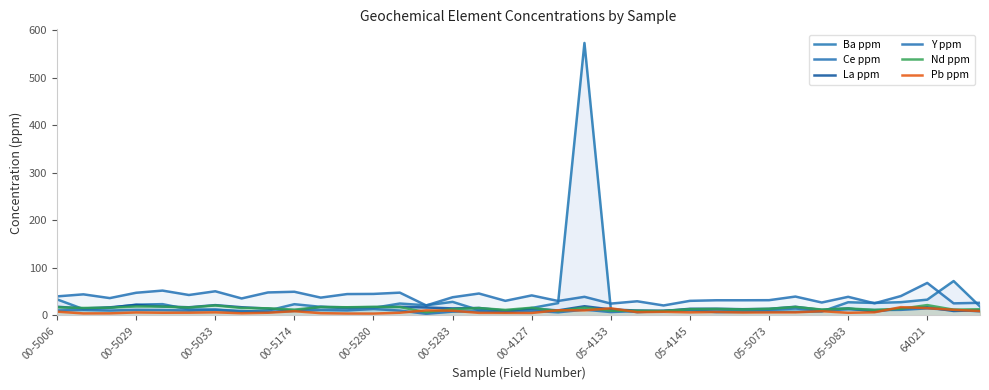

What is the total value across all series at 00-5280?

114.6